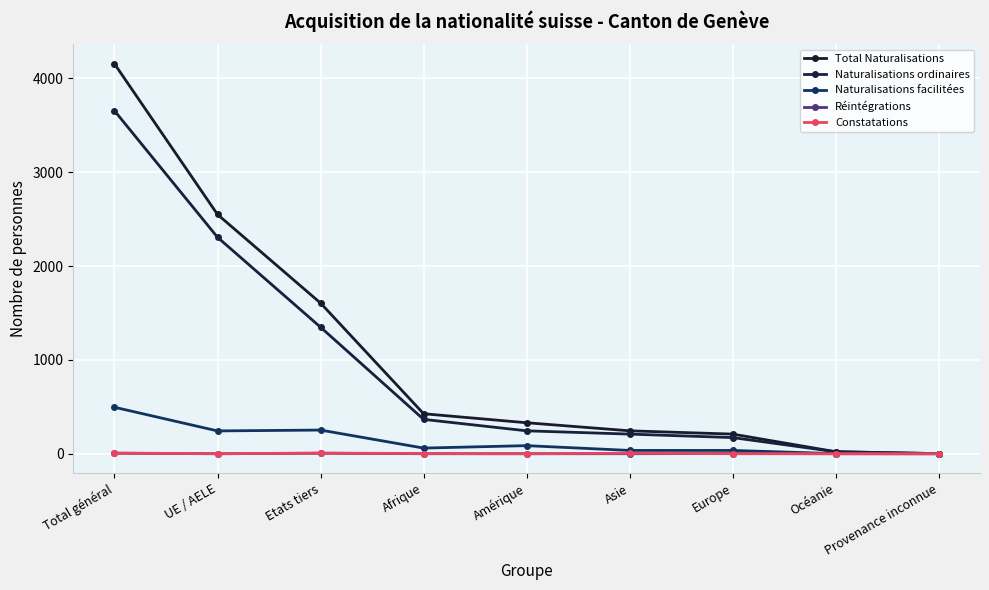

True or false: Constatations and Naturalisations facilitées cross at least once.

False